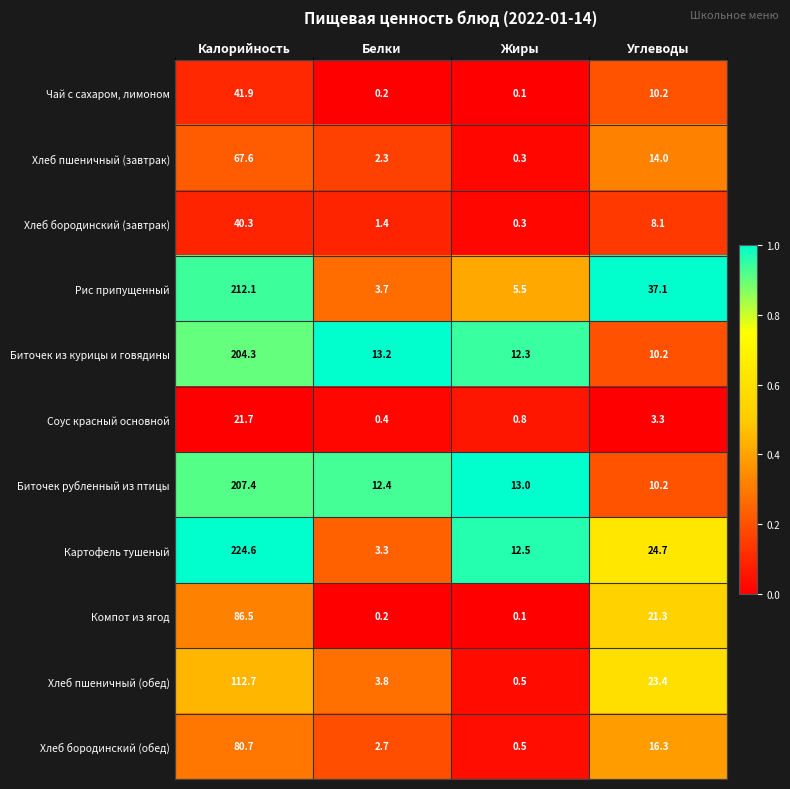

The value of Компот из ягод at Жиры is 0.1. True or false?

True